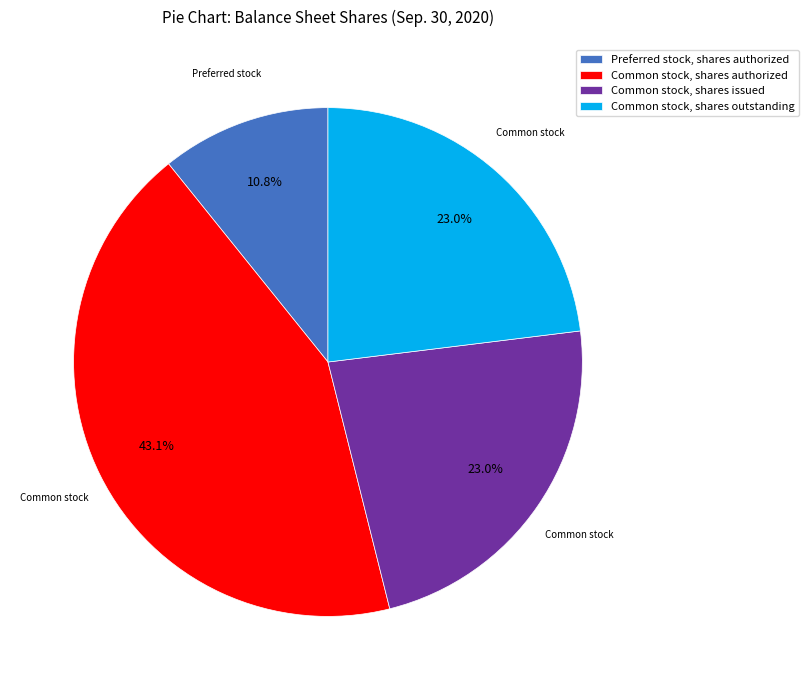

What portion of the pie excludes Common stock, shares issued?

77.0%